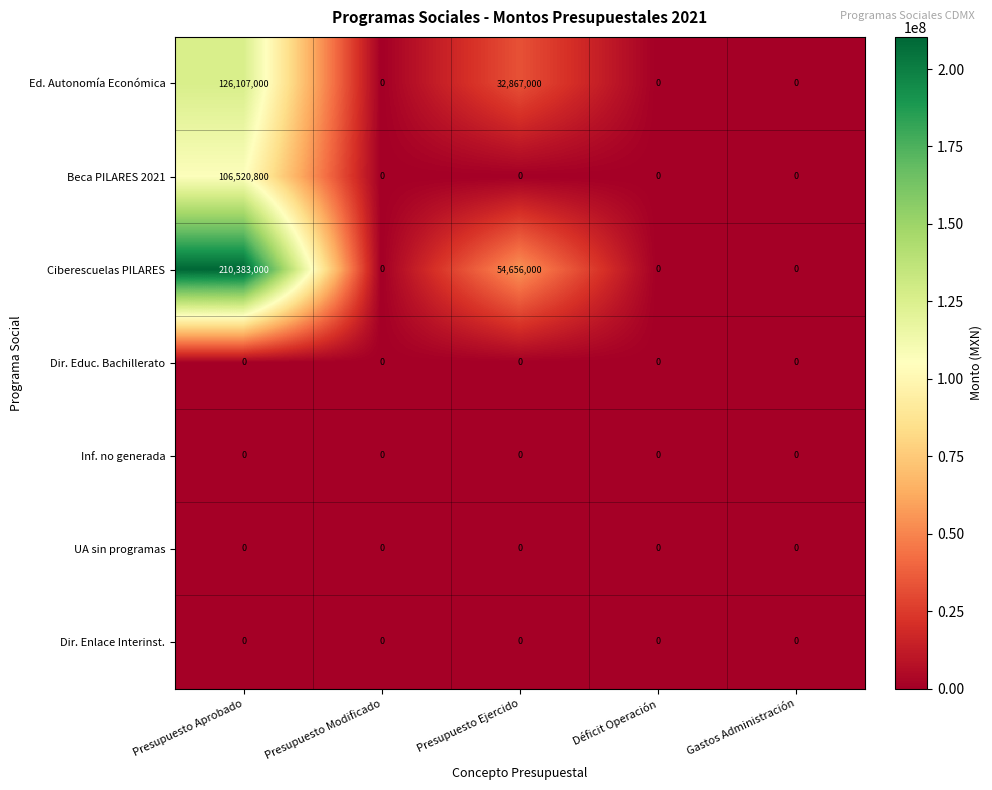

What is the difference between the highest and lowest values at Presupuesto Ejercido?

54656000